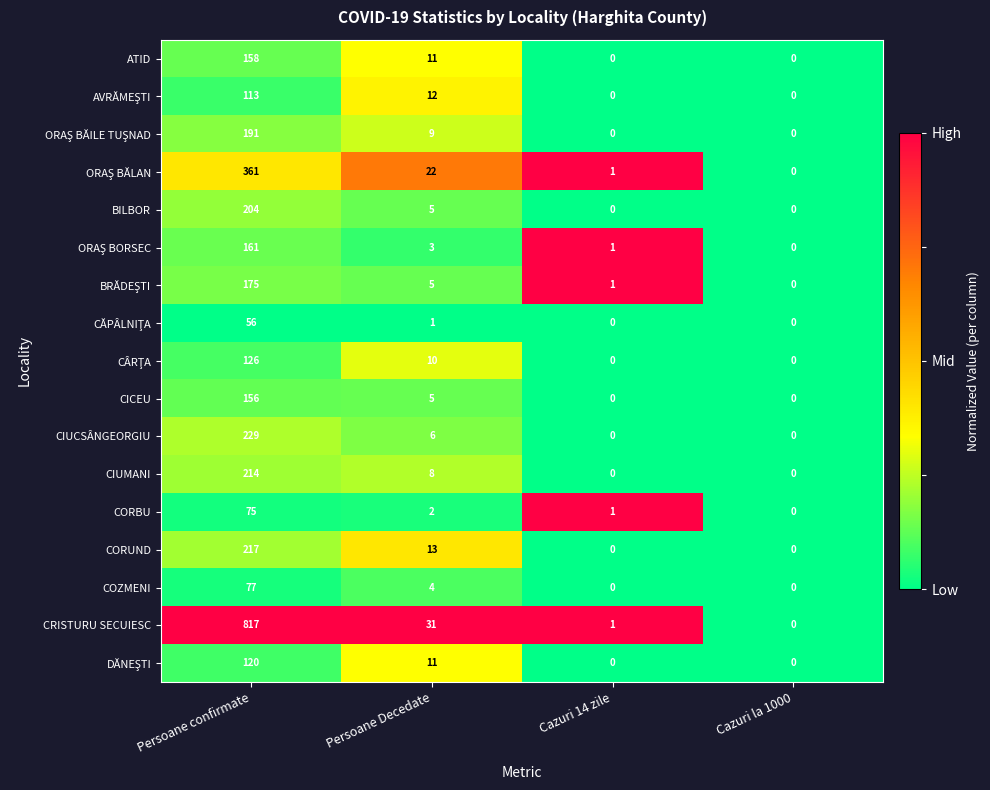

Count the number of categories in the chart.

4